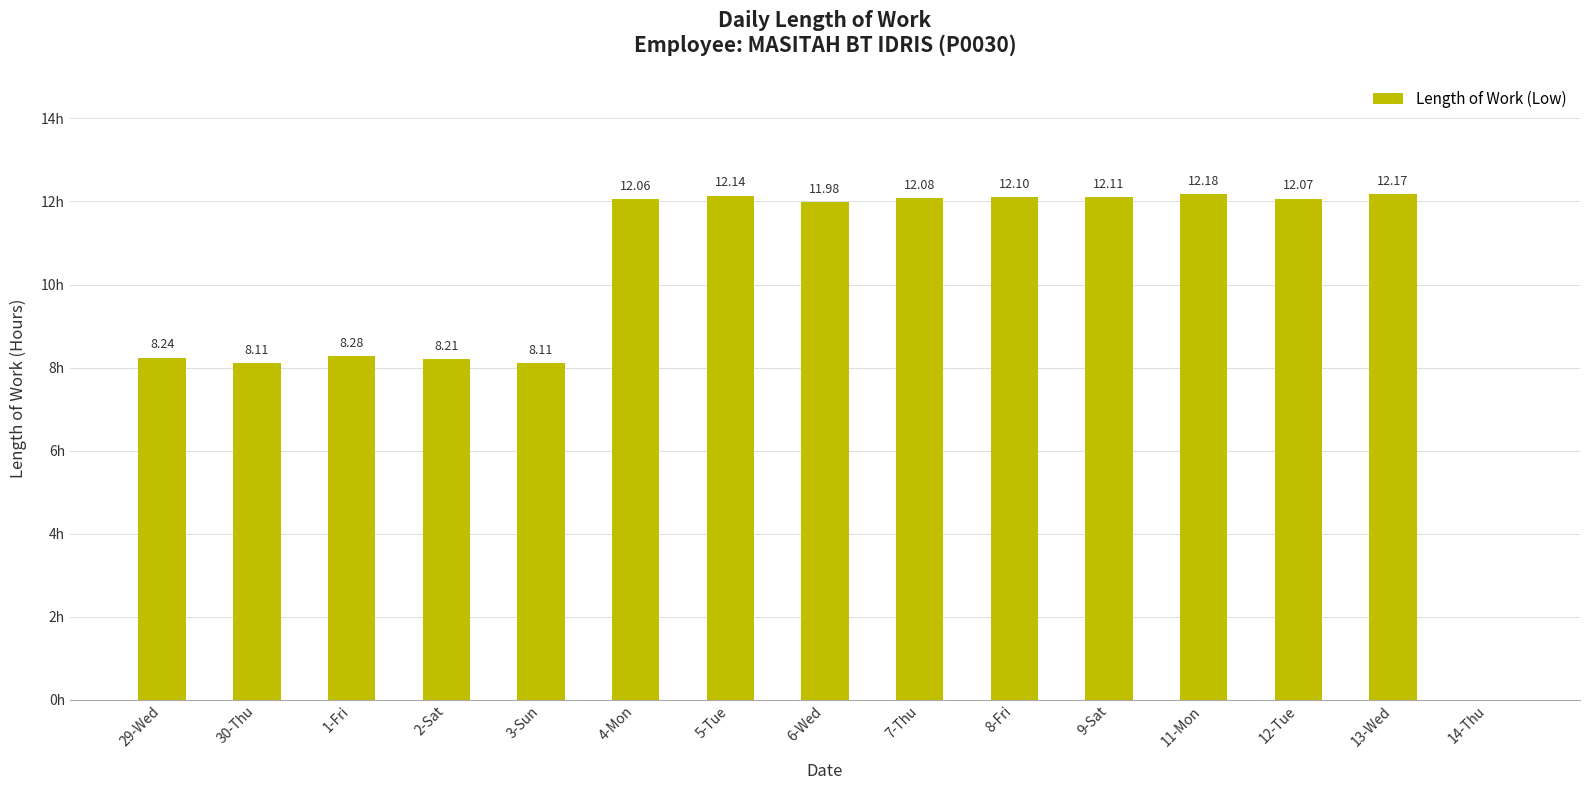

Between 29-Wed and 9-Sat, which is larger?

9-Sat